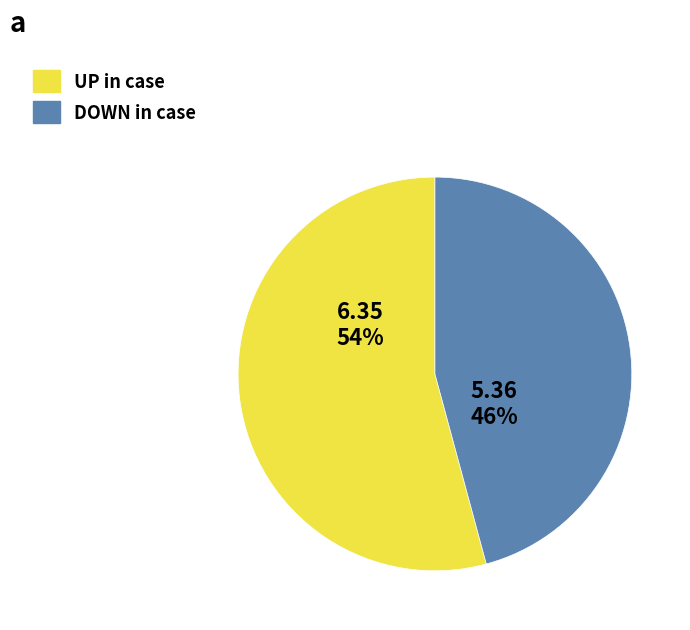

To the nearest percent, what is the average slice percentage?

50%